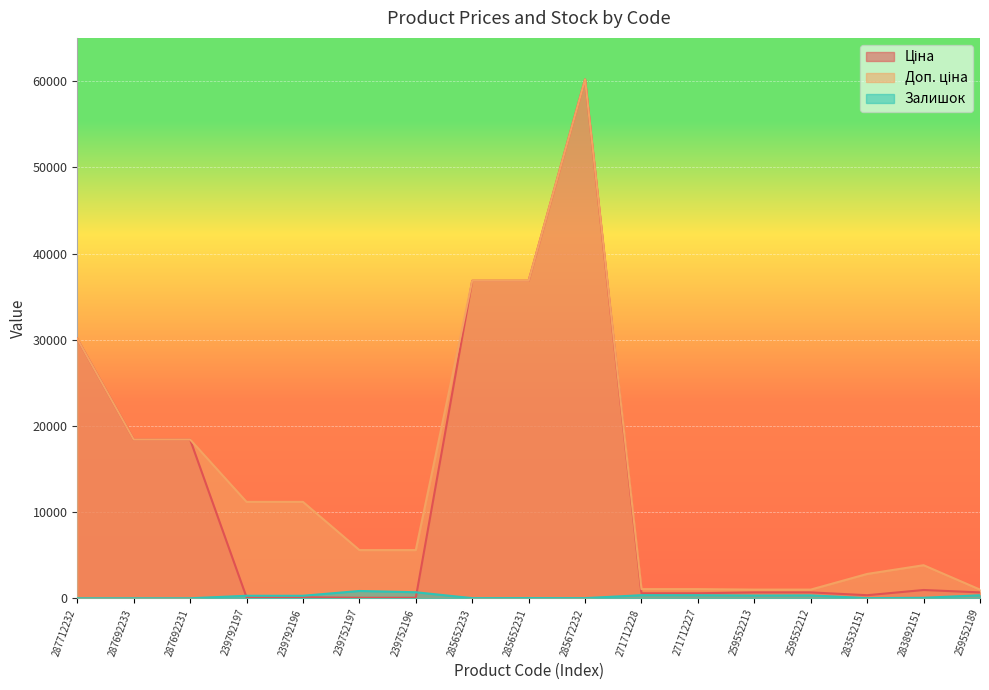

What is the spread (max minus min) of values at 287712232?

30102.8